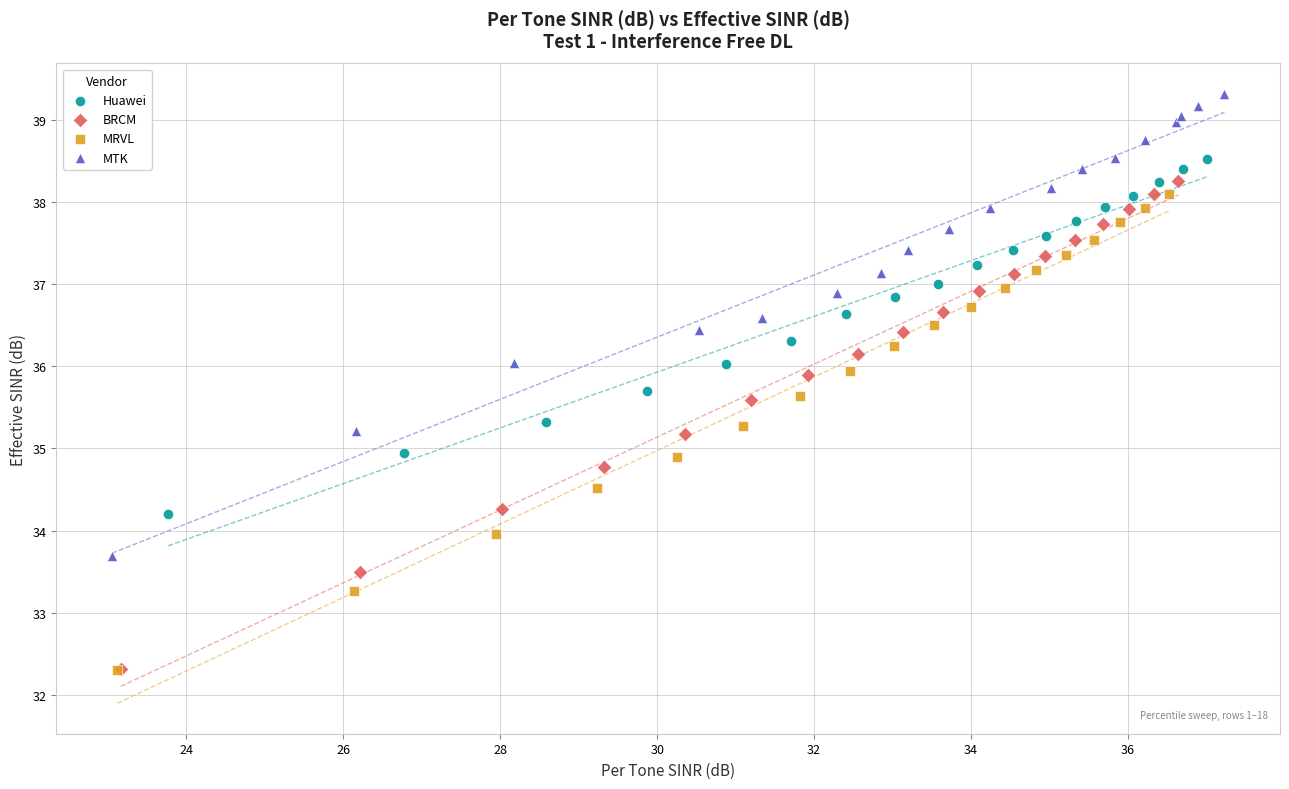

Which series has the largest Y range (max minus min)?

BRCM